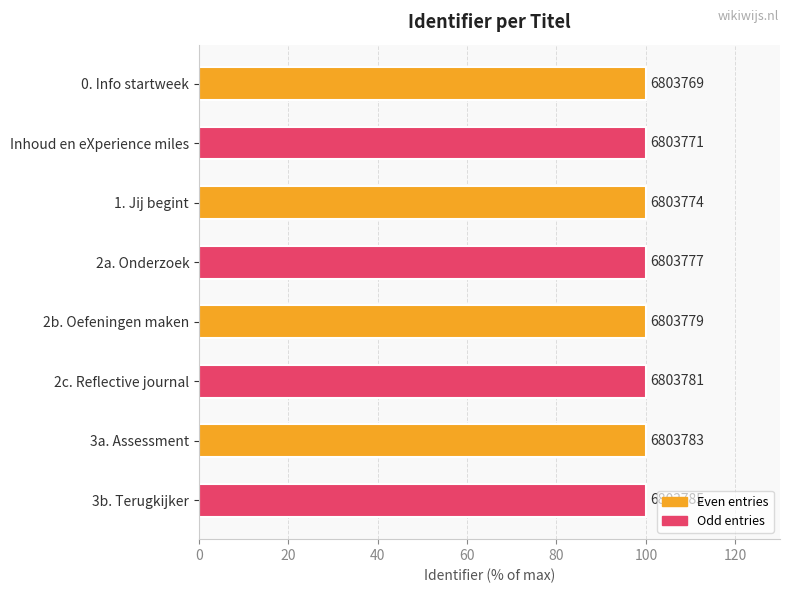

How many bars are there in total?

8